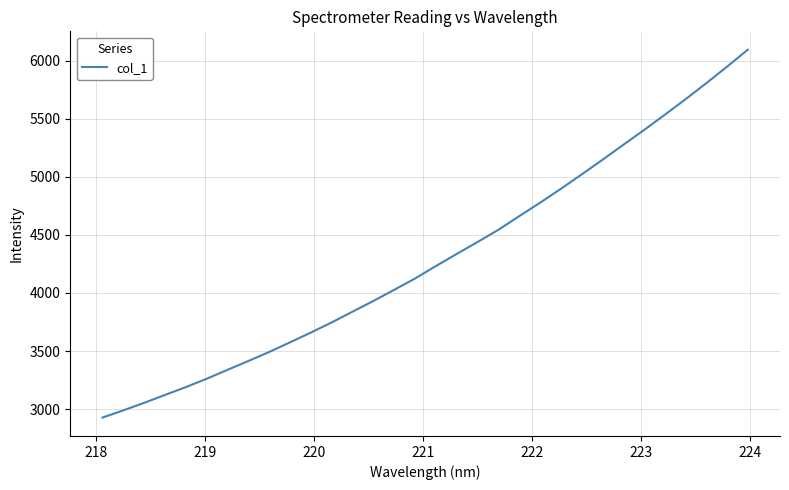

What is the greatest value displayed?

6095.1